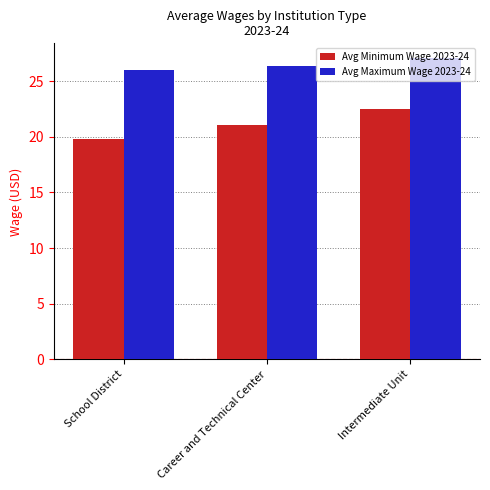

List the series in order of their peak value, highest first.

Avg Maximum Wage 2023-24, Avg Minimum Wage 2023-24